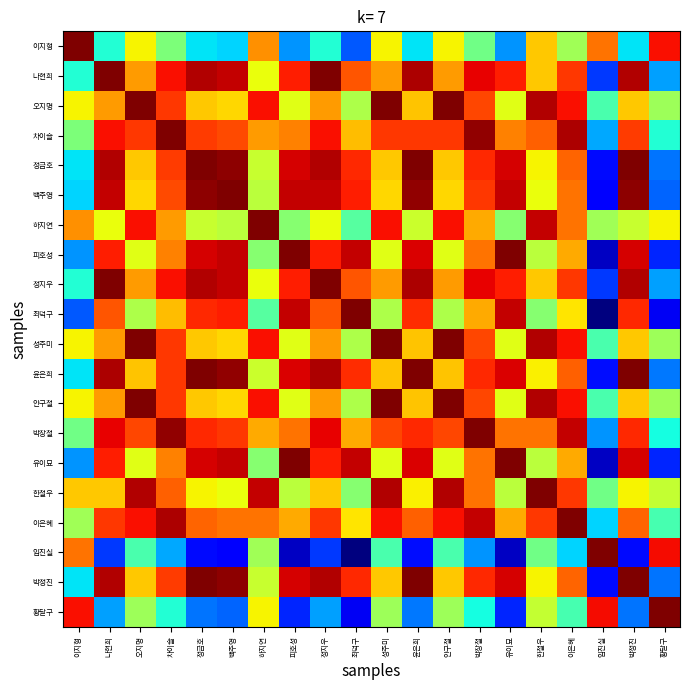

What is the total value across all series at 나현희?

15.5